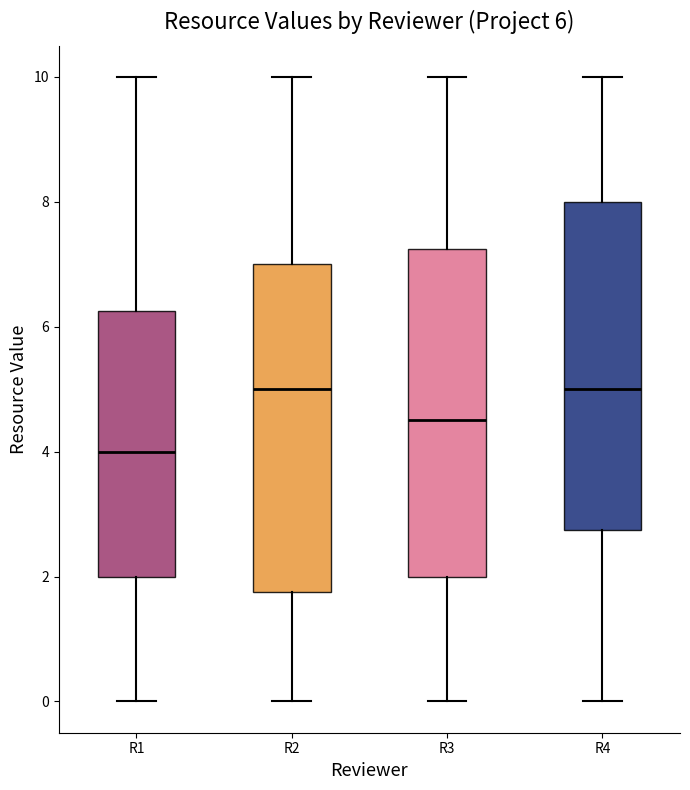

Which box has the lowest median line?

R1